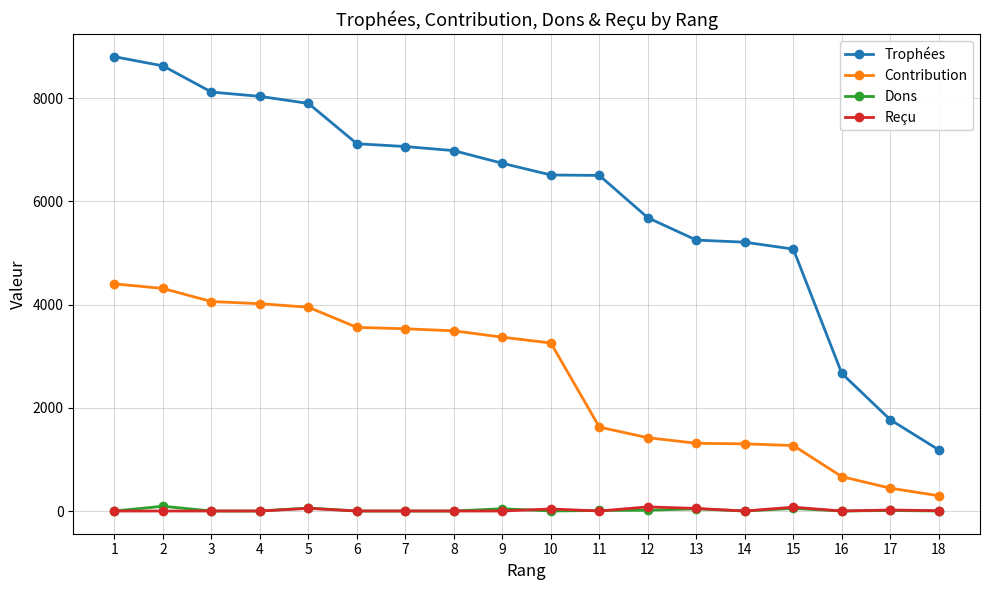

Count the number of categories in the chart.

18